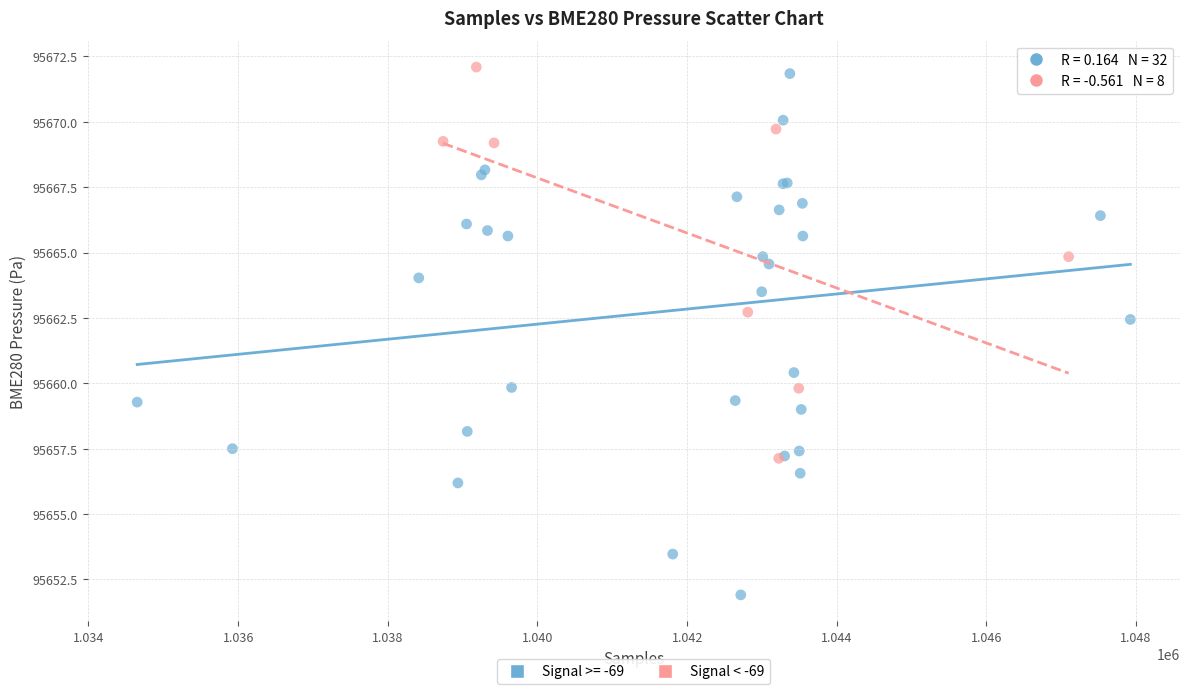

Which series contains the lowest Y value?

Signal >= -69